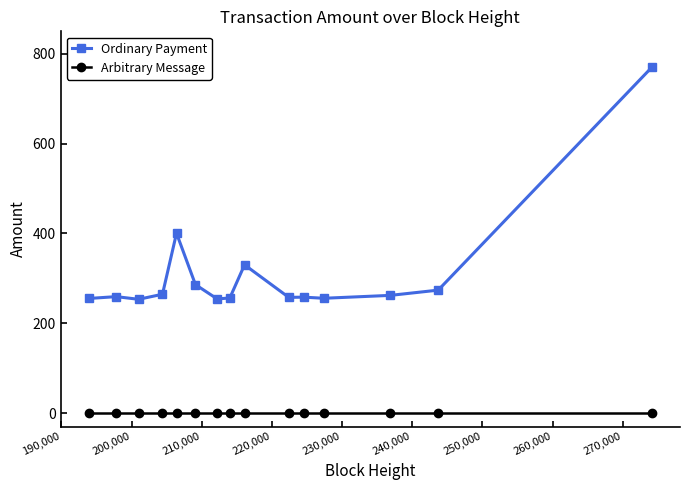

Is this an area chart (filled region under the line)?

No